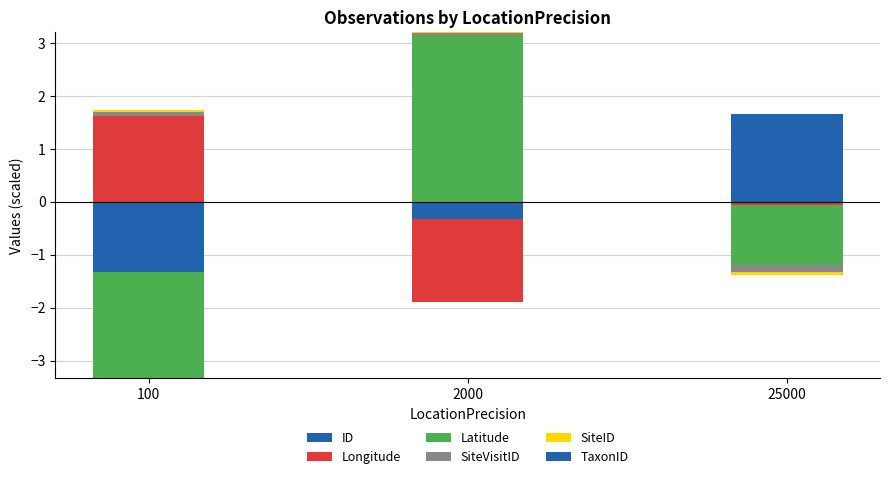

Which series has the largest total across all categories?

Latitude